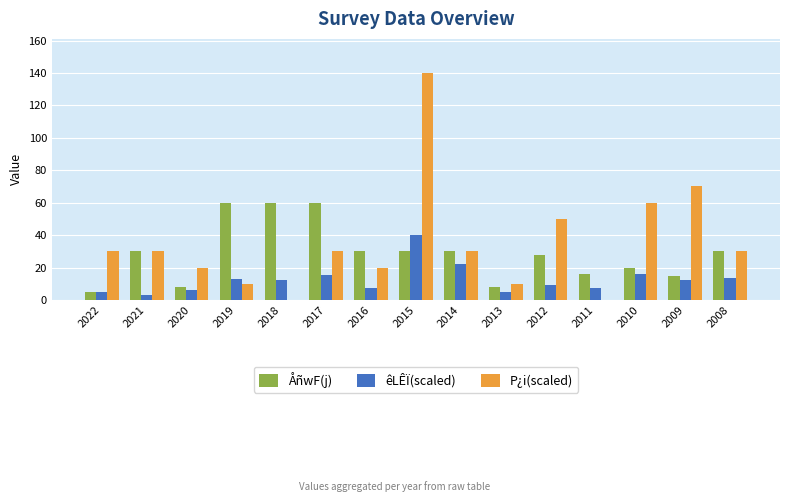

Does the chart contain stacked bars?

No